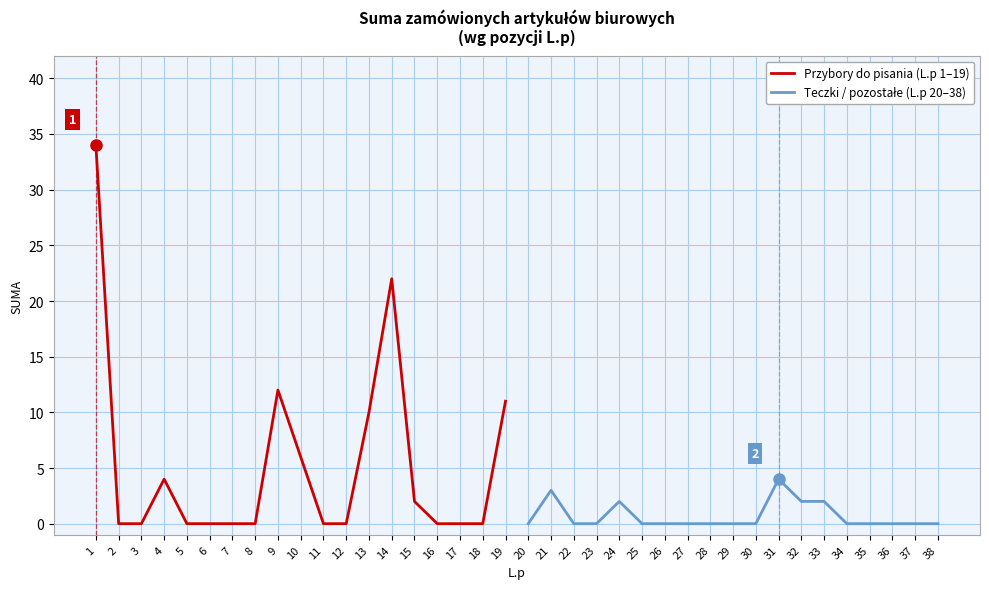

List the series in order of their overall mean, lowest first.

Teczki / pozostałe (L.p 20–38), Przybory do pisania (L.p 1–19)